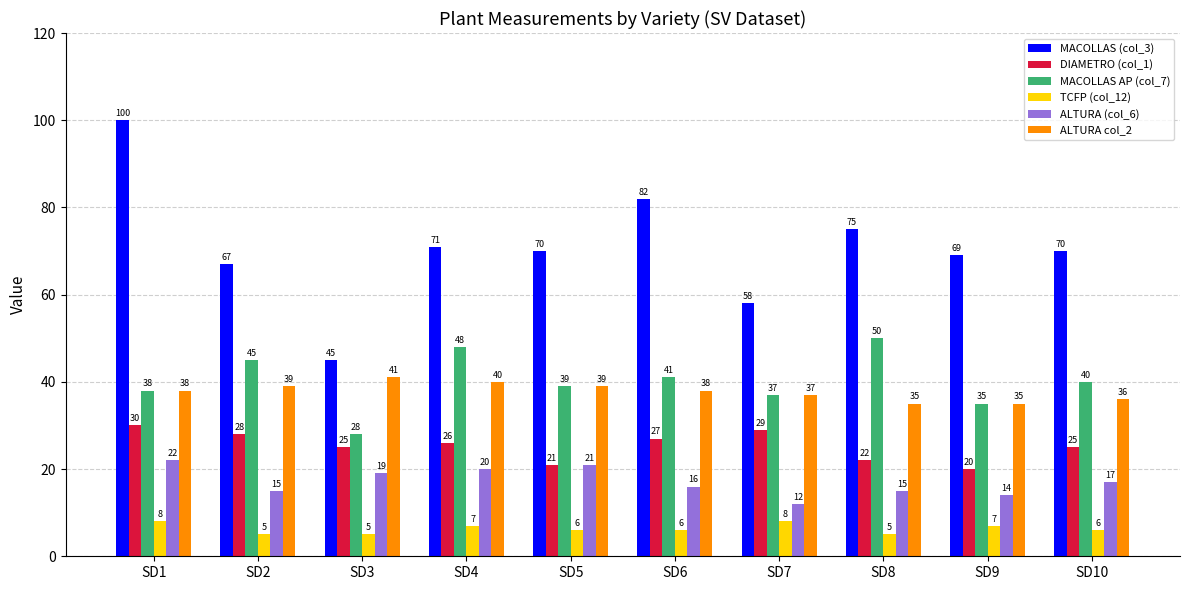

What is the maximum value shown in the chart?

100